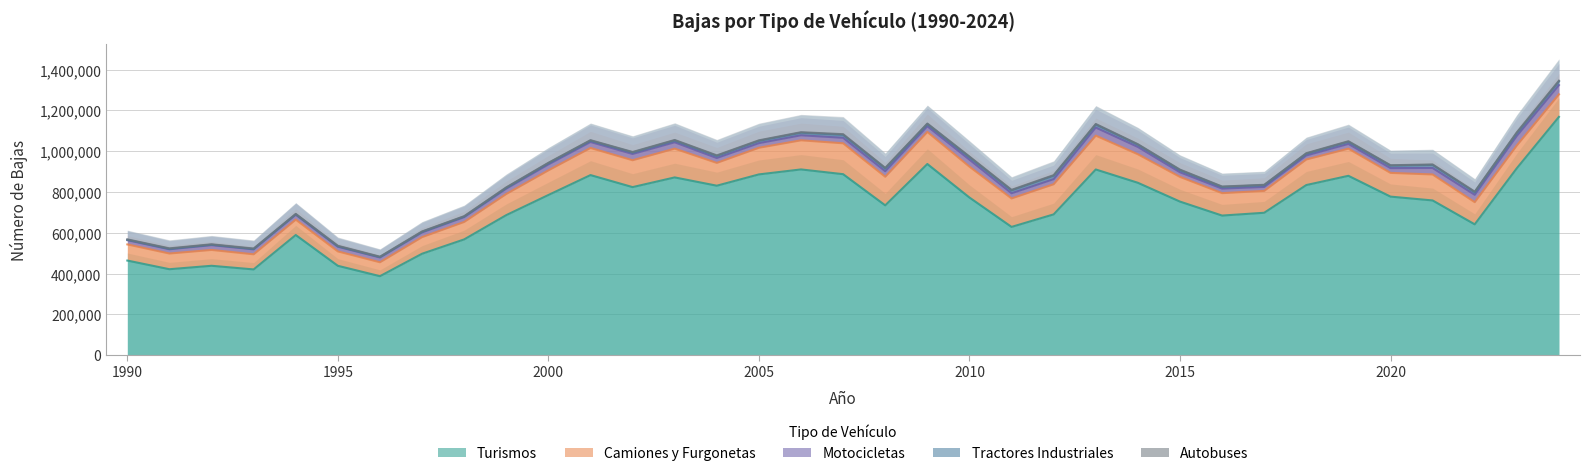

Which series has the largest range (max minus min)?

Turismos